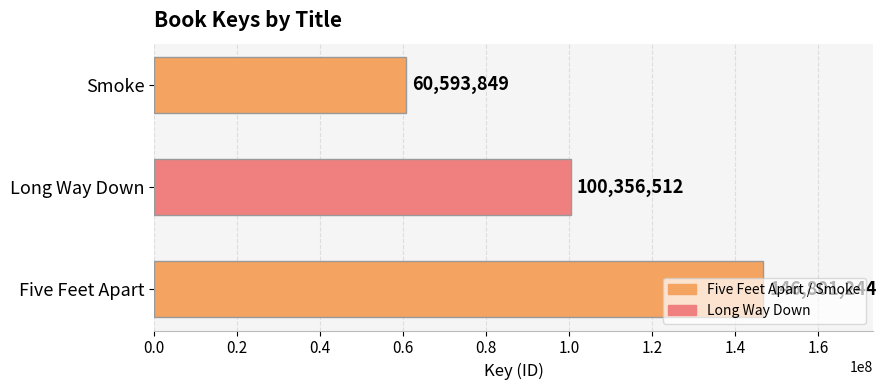

How many series are shown in this chart?

1